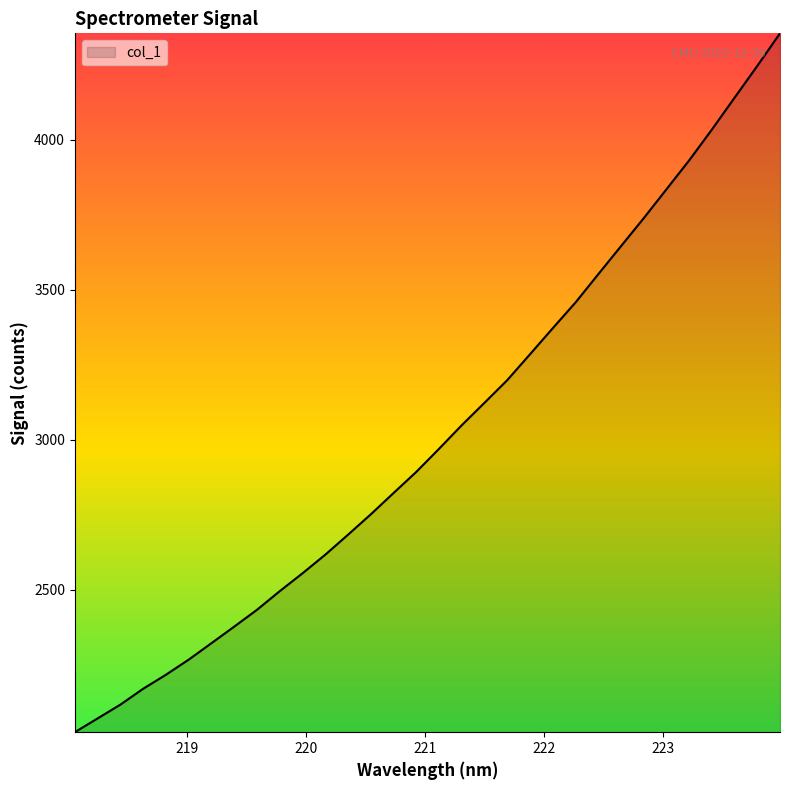

What is the difference between the maximum and minimum values?

2327.7